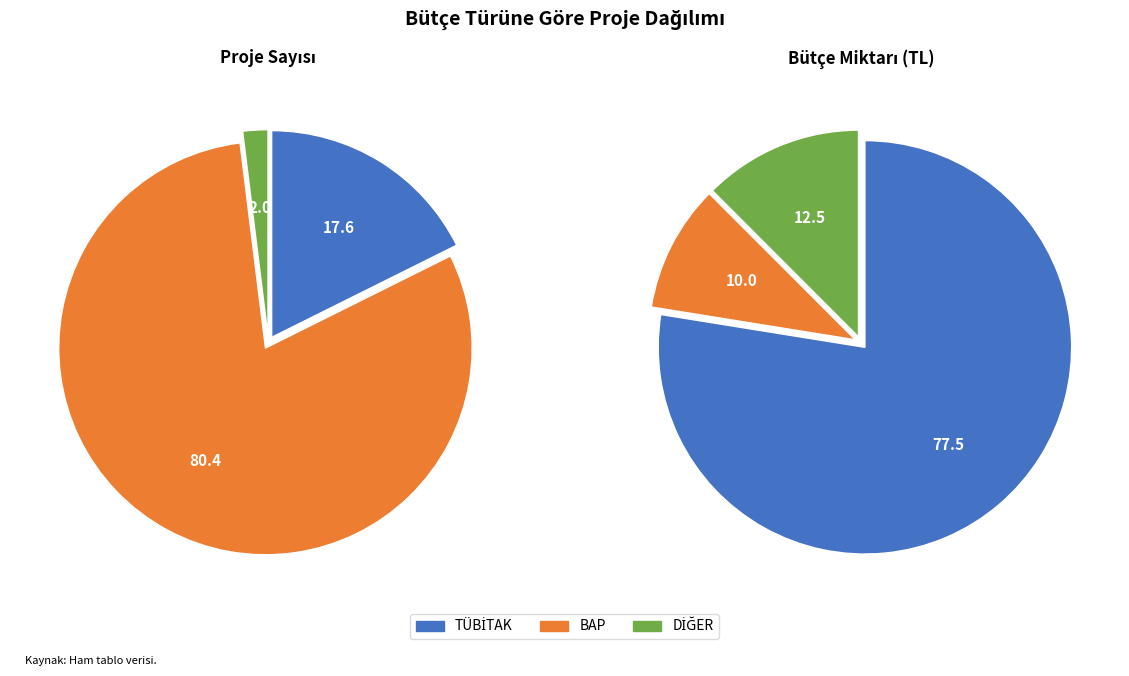

What portion of the pie excludes BAP?

19.6%